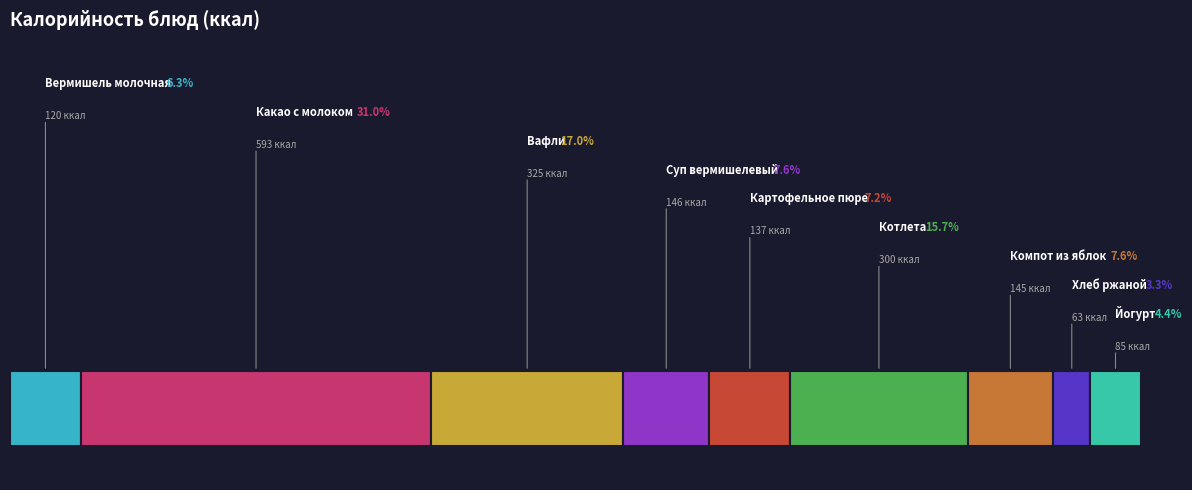

What is the smallest slice in the pie chart?

Хлеб ржаной